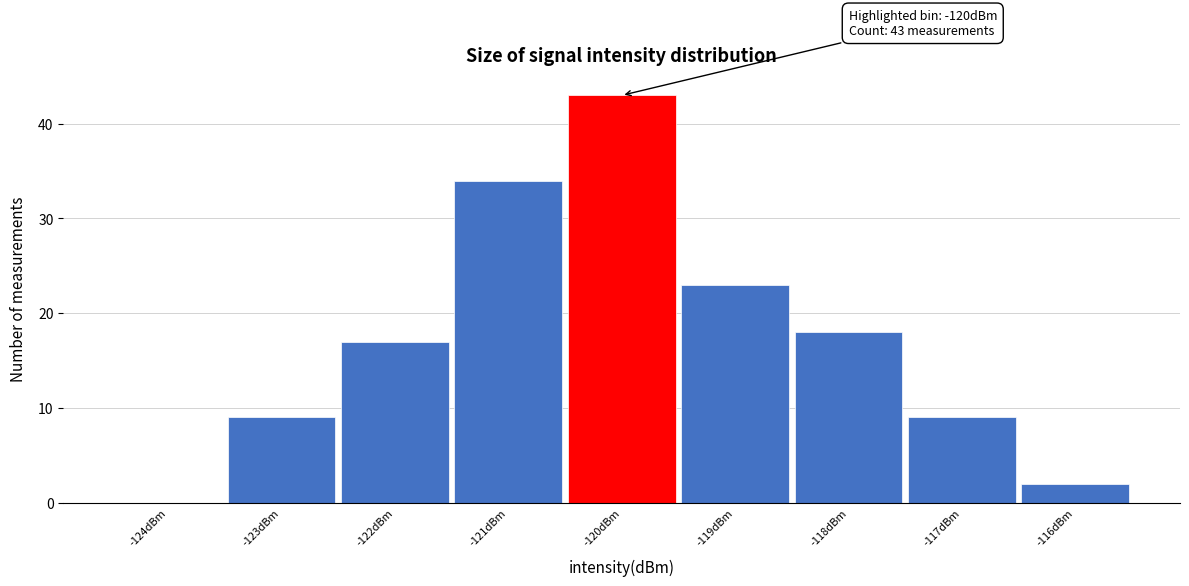

Over which range of the x-axis is the bar tallest?

-120.5 to -119.5